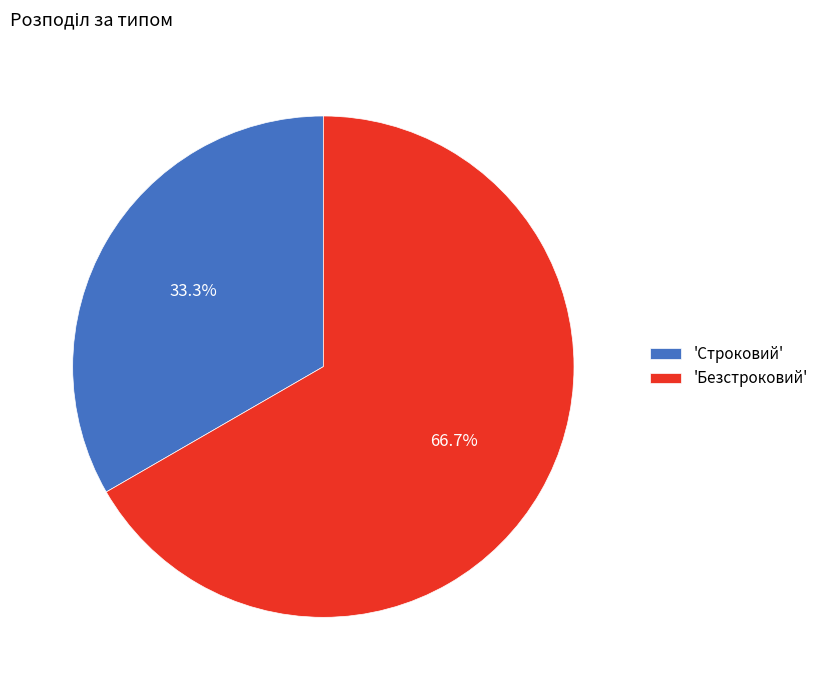

How many segments does this pie chart have?

2